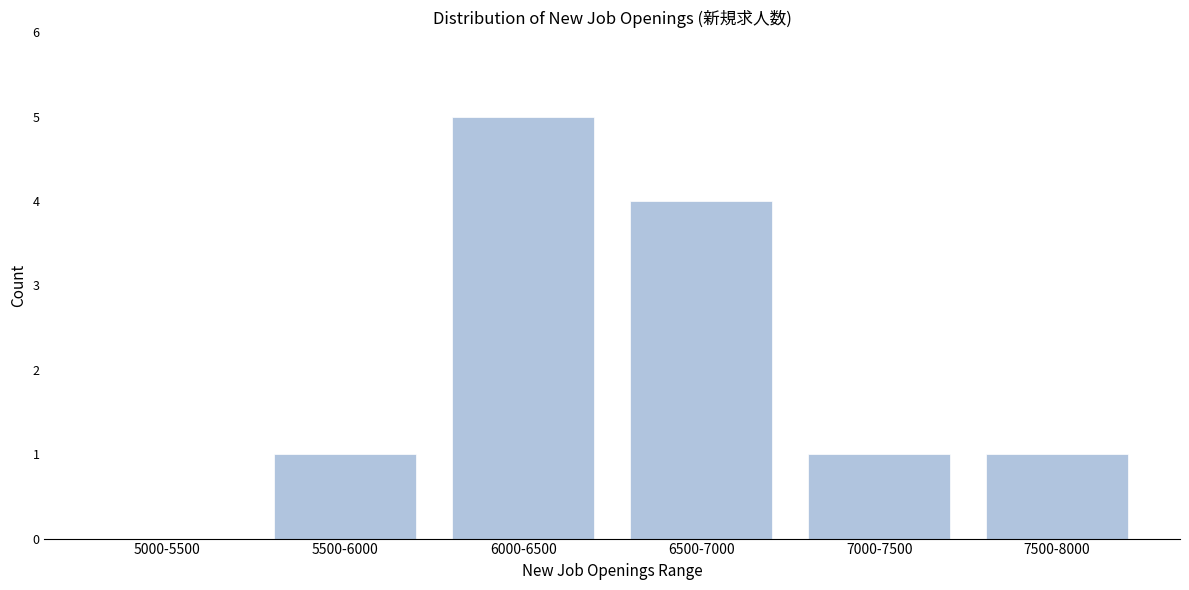

Reading left to right, list all the values displayed in this chart.

5000-5500=0	5500-6000=1	6000-6500=5	6500-7000=4	7000-7500=1	7500-8000=1